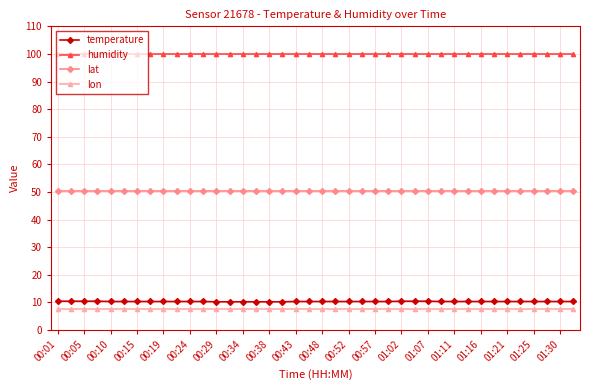

Which series has the largest total across all categories?

humidity